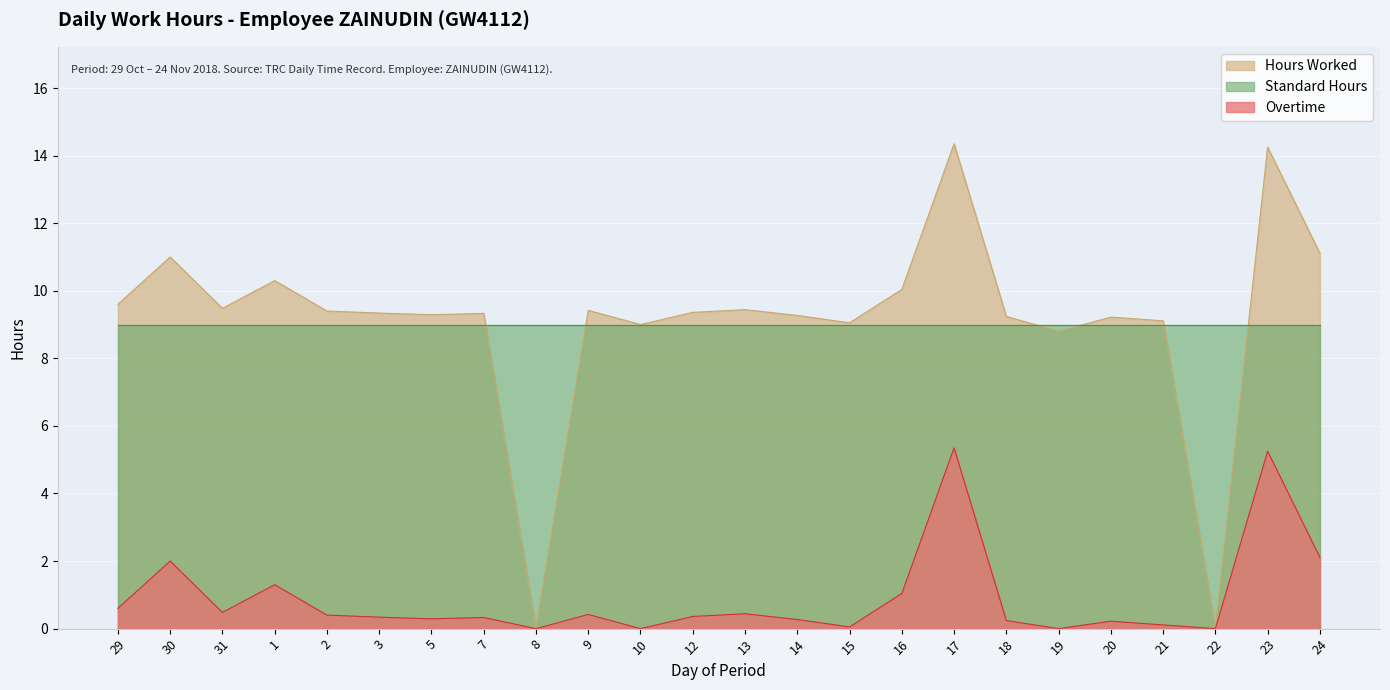

Is it true that Overtime equals 2.1 at 24?

True